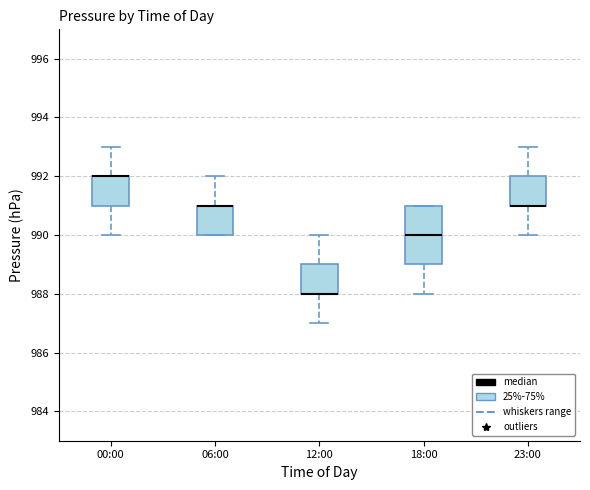

Where does the lower whisker of the box for 00:00 end on the y-axis? The values are not printed on the chart, so give them approximately, as read against the axis.

990